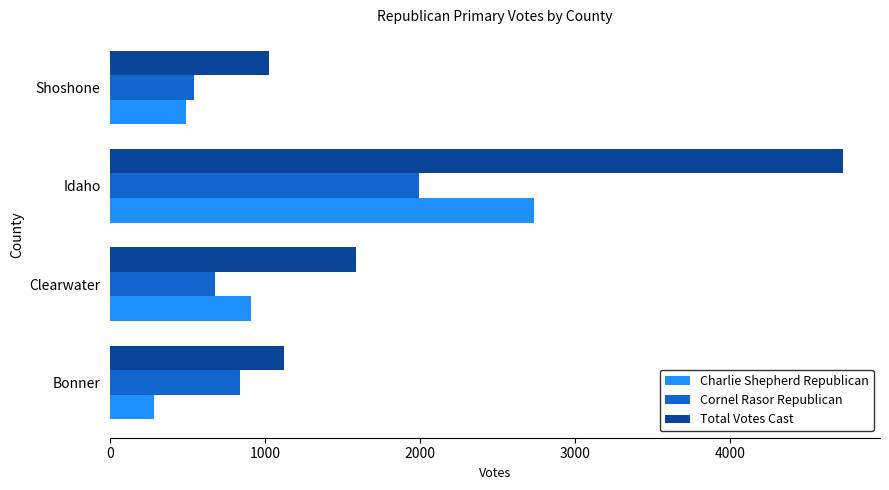

At how many categories does at least one series exceed 646?

4